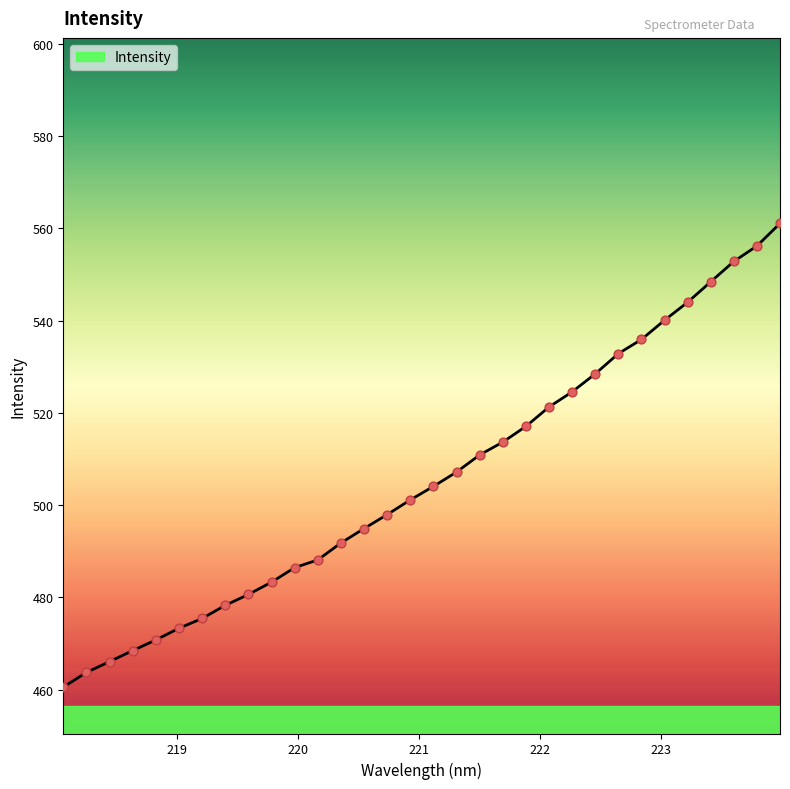

What is the difference between the maximum and minimum values?

100.6